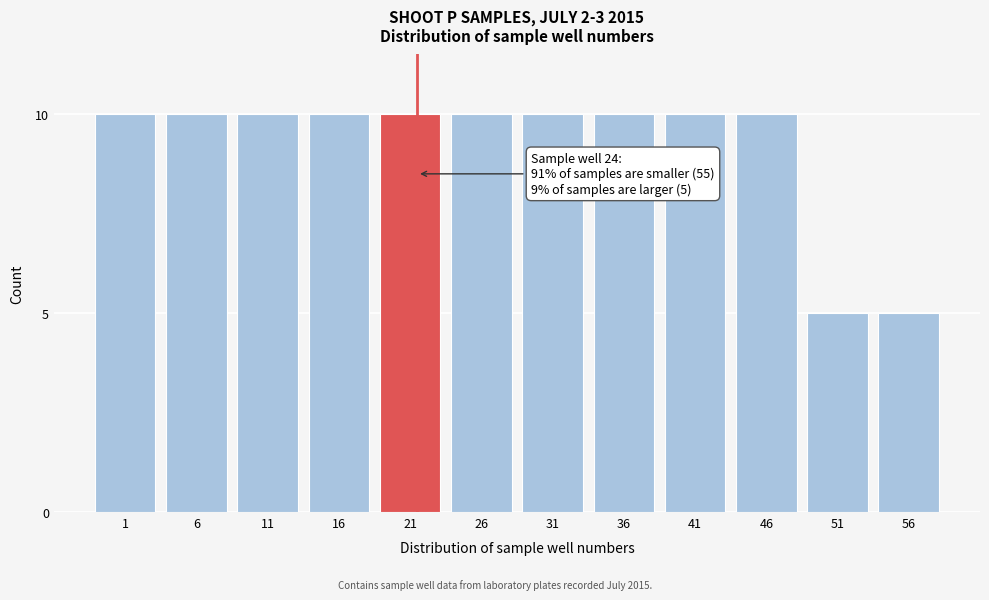

Reading left to right, what are all the values shown in this chart?

10	10	10	10	10	10	10	10	10	10	5	5